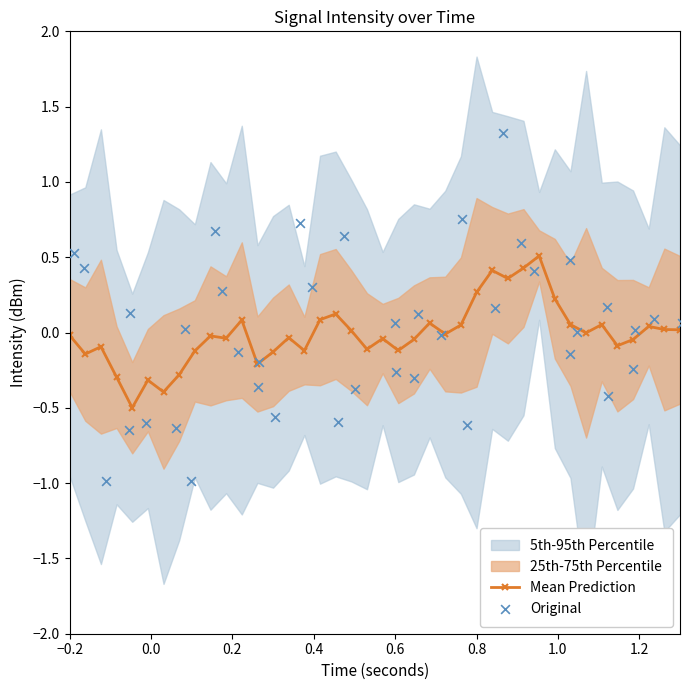

True or false: Mean Prediction has a value of 0.3 at 0.8.

True